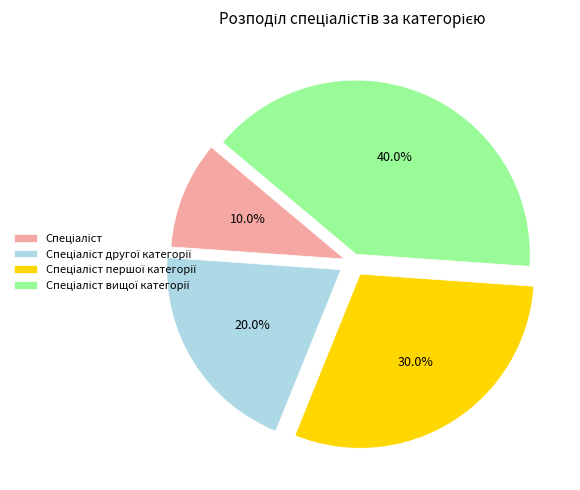

Is there a majority slice in this chart?

No